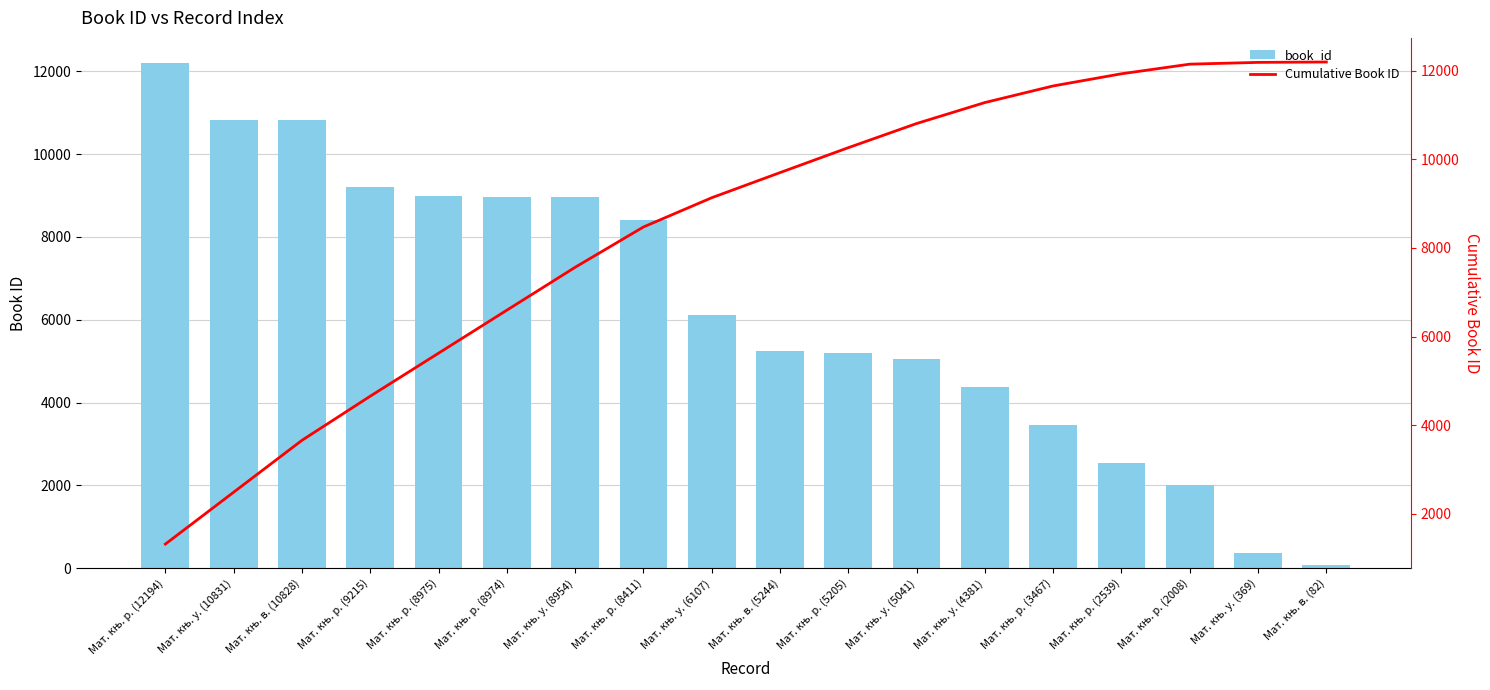

How many data points in book_id are less than 6107?

9